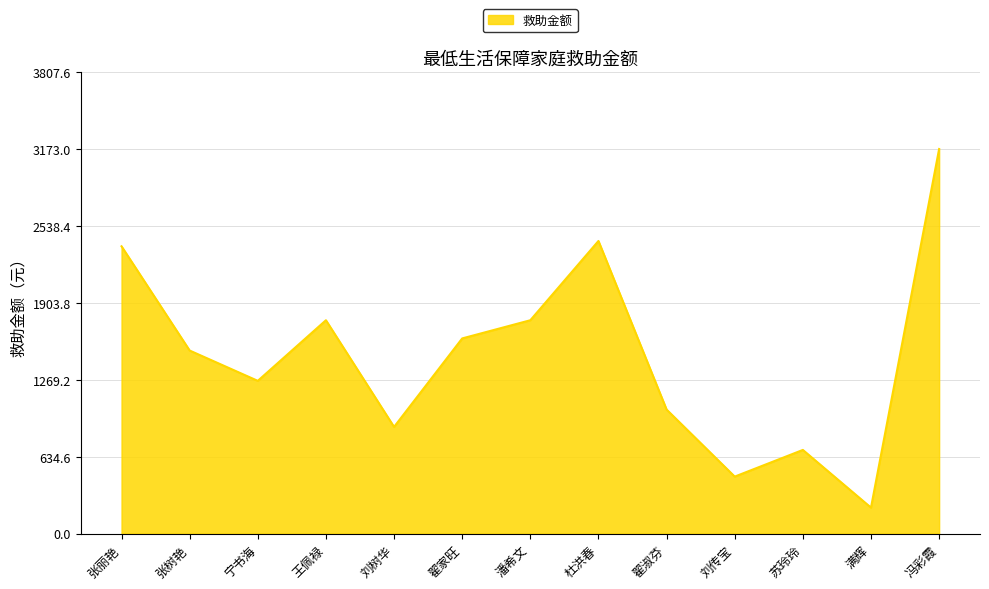

At which category does the data reach its first local valley?

宁书海